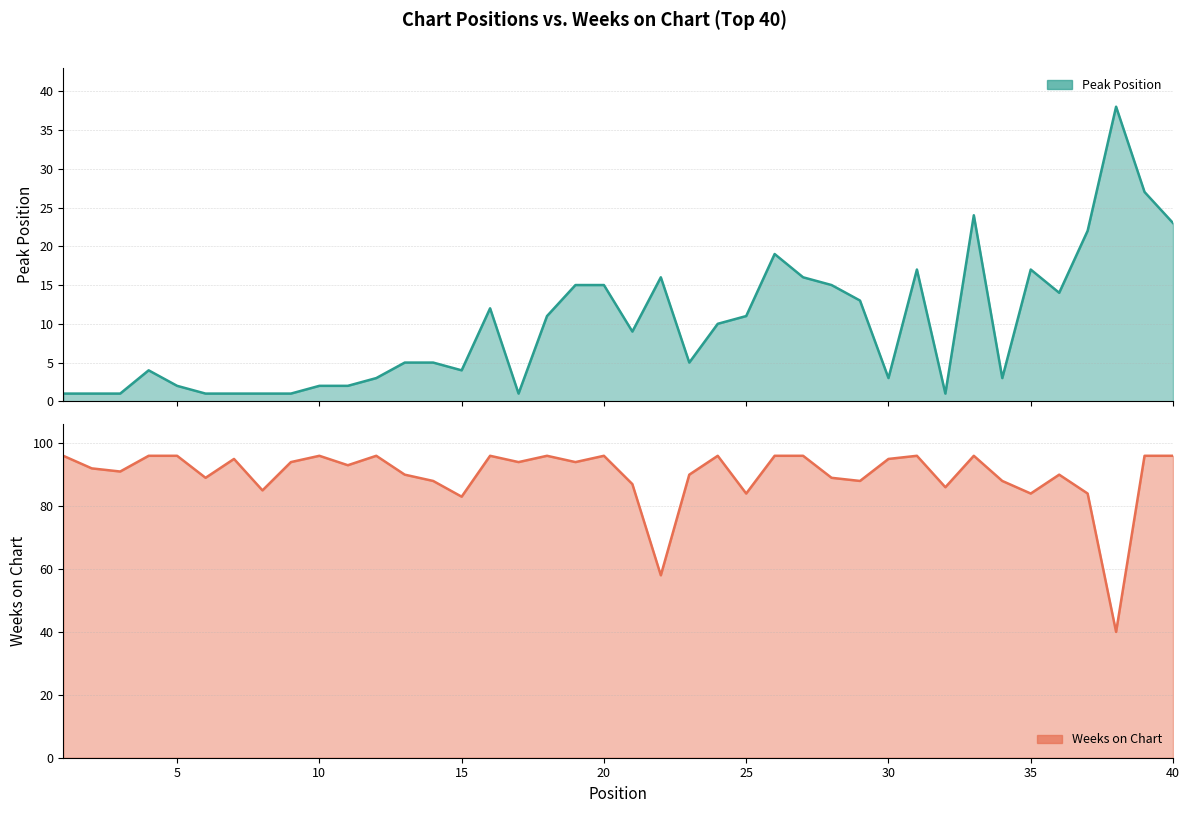

Rank the series by their maximum value, from highest to lowest.

Weeks on Chart, Peak Position